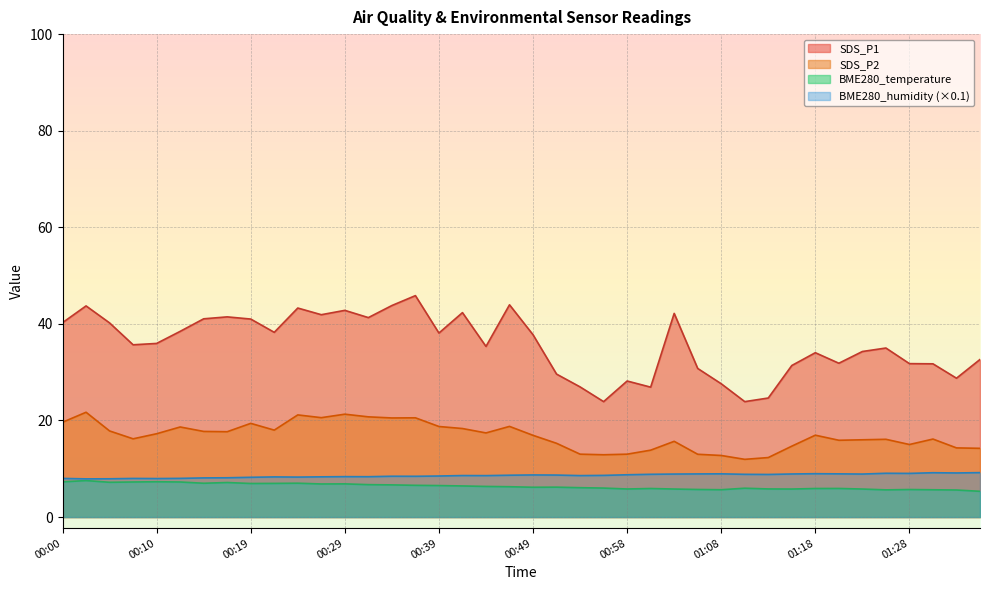

Reading left to right, what are all the values shown in this chart?

SDS_P1: 40.2	43.7	40.2	35.7	36.0	38.5	41.0	41.5	41.0	38.2	43.3	41.9	42.8	41.3	43.8	45.9	38.1	42.3	35.3	44.0	37.8	29.6	26.9	23.9	28.2	26.9	42.2	30.8	27.6	23.9	24.6	31.4	34.0	31.9	34.3	35.0	31.8	31.7	28.8	32.6
SDS_P2: 19.6	21.7	17.8	16.2	17.2	18.6	17.7	17.7	19.4	18.0	21.1	20.6	21.3	20.8	20.5	20.6	18.8	18.3	17.4	18.8	16.9	15.3	13.0	12.9	13.0	13.8	15.7	13.0	12.8	11.9	12.3	14.7	16.9	15.9	16.0	16.1	15.0	16.1	14.3	14.2
BME280_temperature: 7.3	7.5	7.2	7.3	7.3	7.3	7.0	7.2	7.0	7.0	7.0	6.8	6.9	6.7	6.7	6.6	6.5	6.4	6.3	6.3	6.2	6.2	6.1	6.0	5.8	5.9	5.8	5.7	5.7	6.0	5.8	5.8	5.9	5.9	5.8	5.6	5.7	5.7	5.6	5.3
BME280_humidity: 8.0	7.9	7.9	8.0	8.0	8.0	8.1	8.1	8.2	8.3	8.3	8.3	8.4	8.4	8.5	8.4	8.5	8.6	8.6	8.7	8.7	8.7	8.6	8.6	8.8	8.9	8.9	8.9	9.0	8.8	8.8	8.9	9.0	8.9	8.9	9.1	9.0	9.2	9.1	9.2